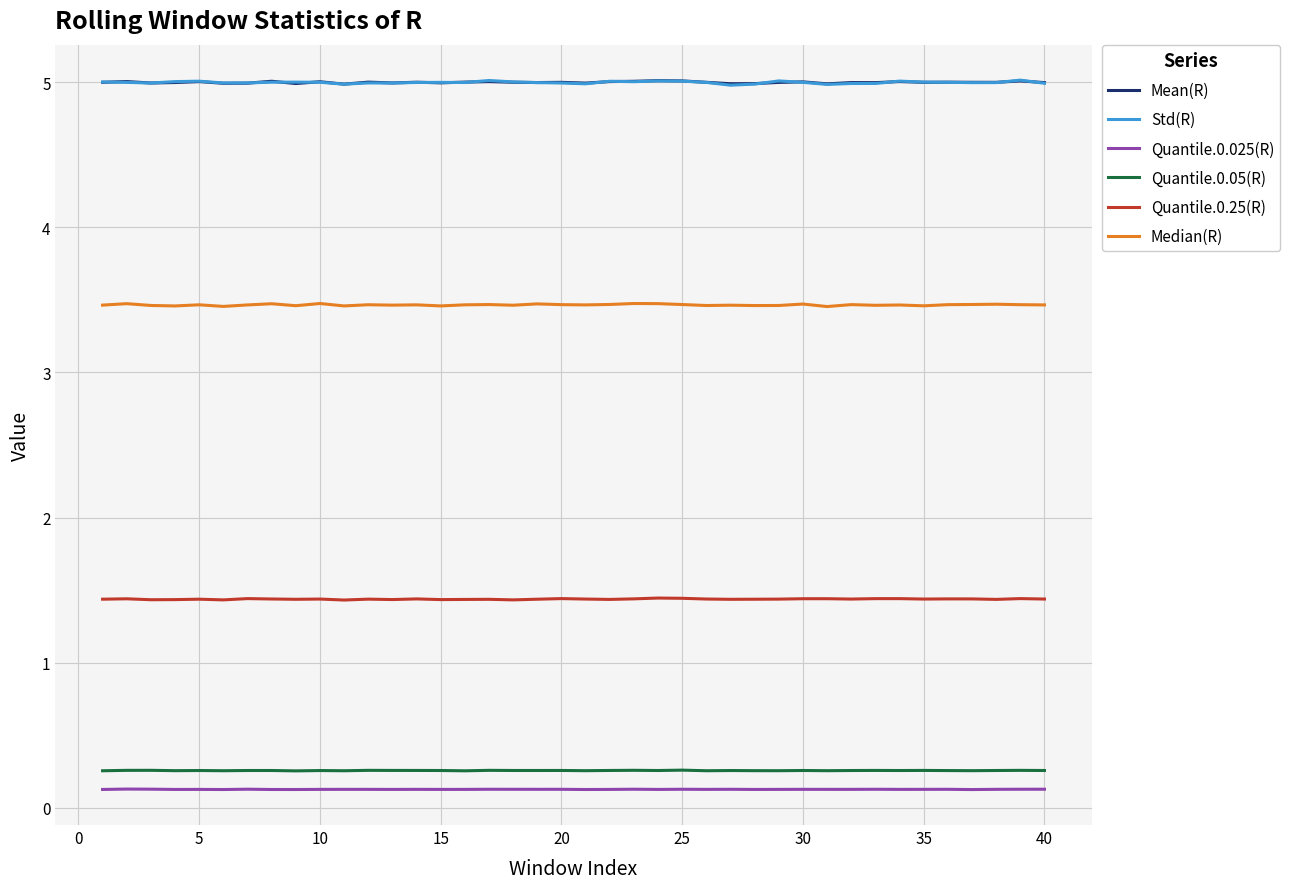

Reading left to right, transcribe all the data shown in this chart.

Mean(R): 5.0	5.0	5.0	5.0	5.0	5.0	5.0	5.0	5.0	5.0	5.0	5.0	5.0	5.0	5.0	5.0	5.0	5.0	5.0	5.0	5.0	5.0	5.0	5.0	5.0	5.0	5.0	5.0	5.0	5.0	5.0	5.0	5.0	5.0	5.0	5.0	5.0	5.0	5.0	5.0
Std(R): 5.0	5.0	5.0	5.0	5.0	5.0	5.0	5.0	5.0	5.0	5.0	5.0	5.0	5.0	5.0	5.0	5.0	5.0	5.0	5.0	5.0	5.0	5.0	5.0	5.0	5.0	5.0	5.0	5.0	5.0	5.0	5.0	5.0	5.0	5.0	5.0	5.0	5.0	5.0	5.0
Quantile.0.025(R): 0.1	0.1	0.1	0.1	0.1	0.1	0.1	0.1	0.1	0.1	0.1	0.1	0.1	0.1	0.1	0.1	0.1	0.1	0.1	0.1	0.1	0.1	0.1	0.1	0.1	0.1	0.1	0.1	0.1	0.1	0.1	0.1	0.1	0.1	0.1	0.1	0.1	0.1	0.1	0.1
Quantile.0.05(R): 0.3	0.3	0.3	0.3	0.3	0.3	0.3	0.3	0.3	0.3	0.3	0.3	0.3	0.3	0.3	0.3	0.3	0.3	0.3	0.3	0.3	0.3	0.3	0.3	0.3	0.3	0.3	0.3	0.3	0.3	0.3	0.3	0.3	0.3	0.3	0.3	0.3	0.3	0.3	0.3
Quantile.0.25(R): 1.4	1.4	1.4	1.4	1.4	1.4	1.4	1.4	1.4	1.4	1.4	1.4	1.4	1.4	1.4	1.4	1.4	1.4	1.4	1.4	1.4	1.4	1.4	1.4	1.4	1.4	1.4	1.4	1.4	1.4	1.4	1.4	1.4	1.4	1.4	1.4	1.4	1.4	1.4	1.4
Median(R): 3.5	3.5	3.5	3.5	3.5	3.5	3.5	3.5	3.5	3.5	3.5	3.5	3.5	3.5	3.5	3.5	3.5	3.5	3.5	3.5	3.5	3.5	3.5	3.5	3.5	3.5	3.5	3.5	3.5	3.5	3.5	3.5	3.5	3.5	3.5	3.5	3.5	3.5	3.5	3.5